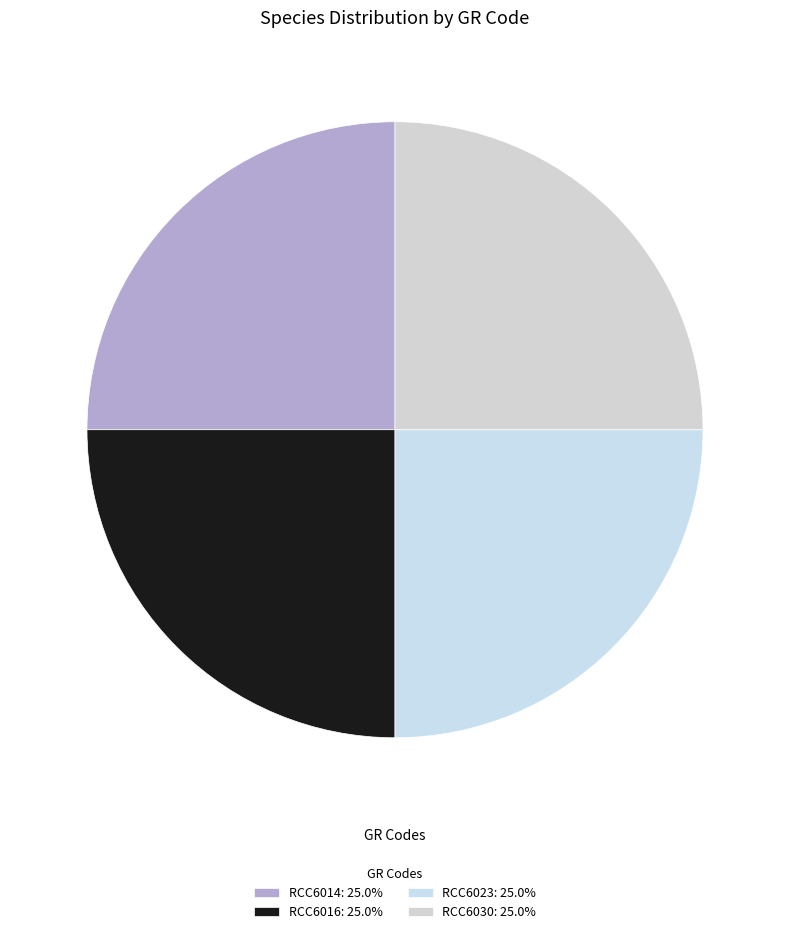

To the nearest percent, what percentage of the pie is RCC6016?

25%